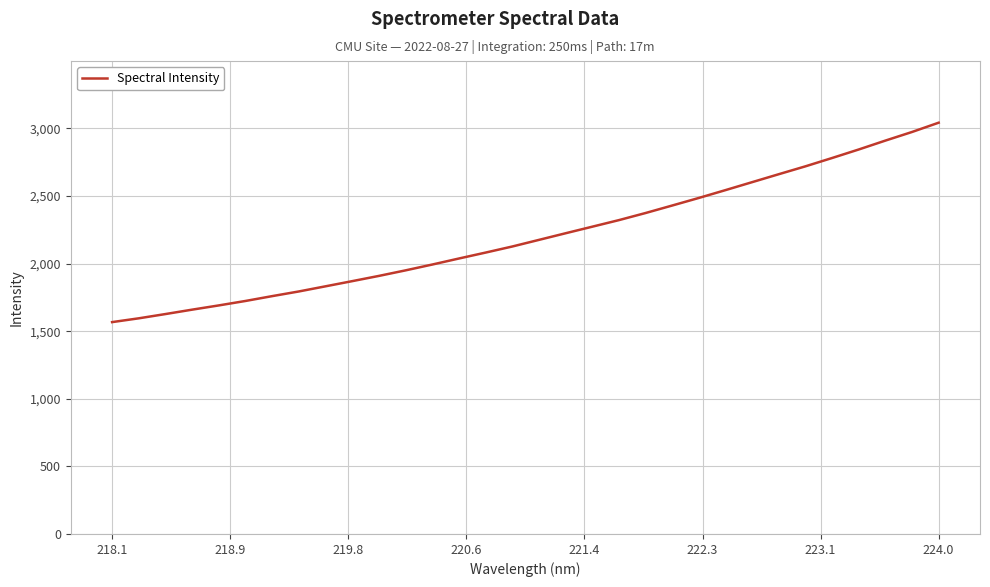

What is the minimum value shown in the chart?

1566.9